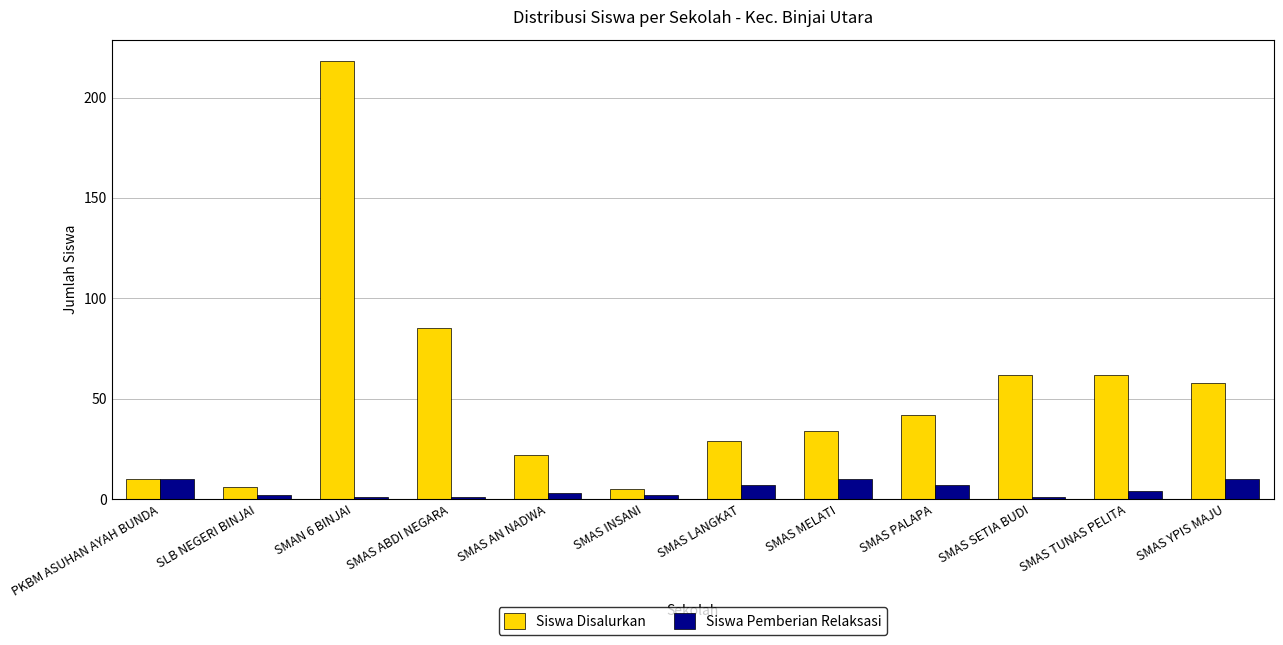

What is the difference between the maximum and minimum values in the Siswa Disalurkan series?

213